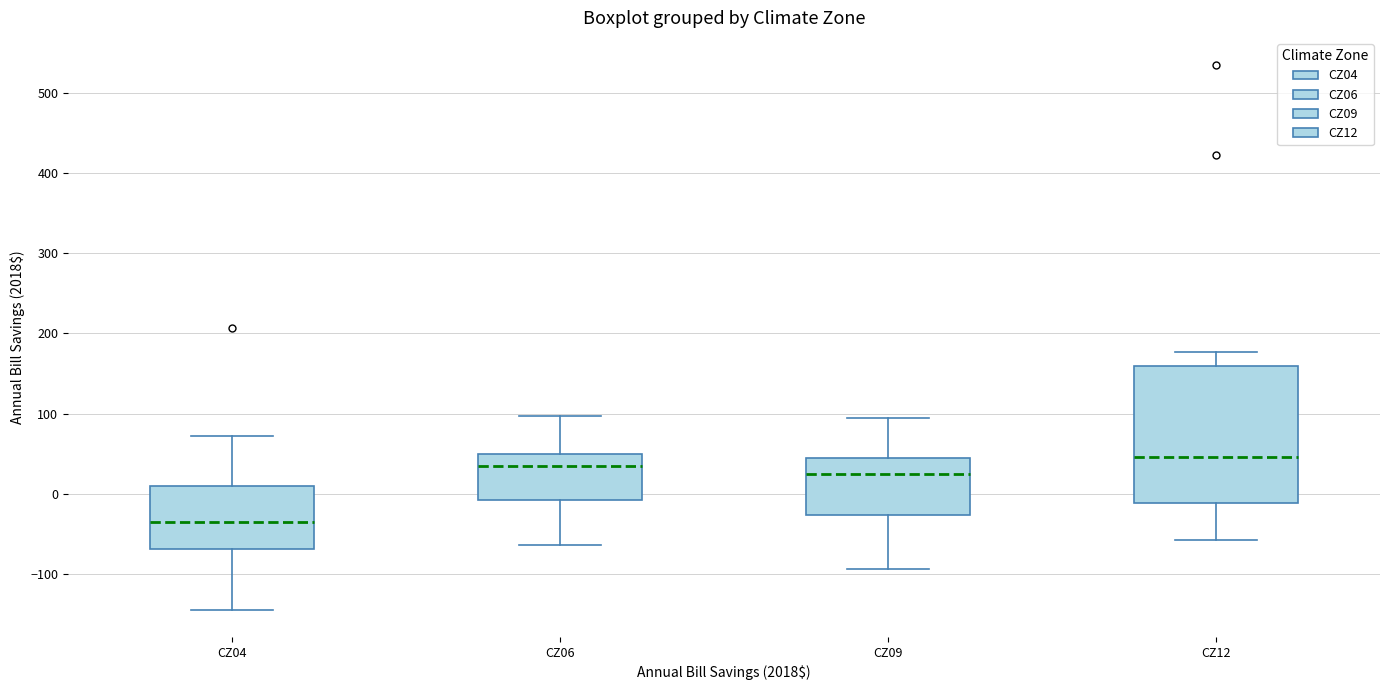

Reading left to right, transcribe this box plot: for each box, give where its median line is, the range the box spans, and where its two whiskers end, as read against the y-axis. The values are not printed on the chart, so give them approximately, as read against the axis.

CZ04: median -40, box -70 to 10, whiskers -140 to 70
CZ06: median 30, box -10 to 50, whiskers -60 to 100
CZ09: median 20, box -30 to 40, whiskers -90 to 90
CZ12: median 50, box -10 to 160, whiskers -60 to 180